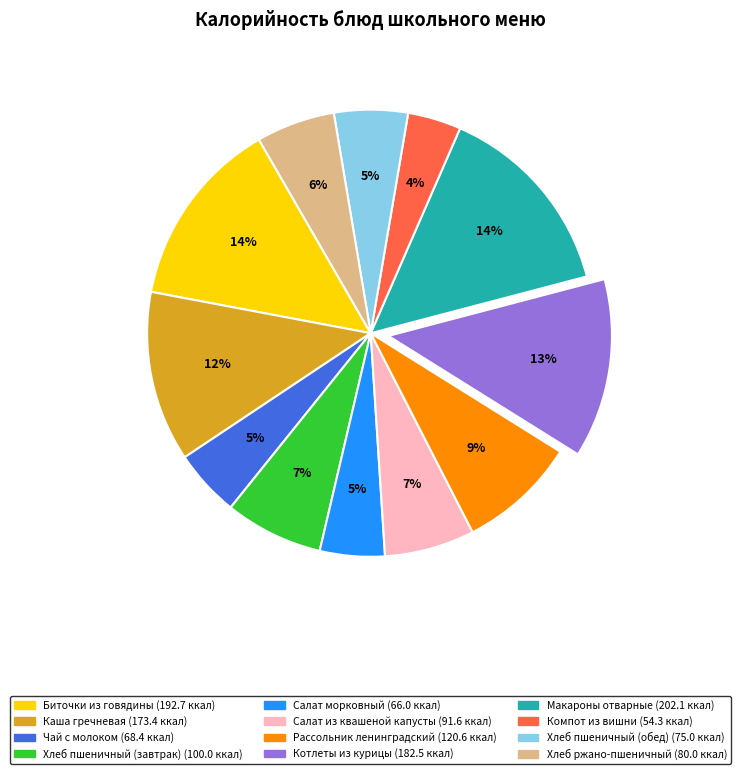

Which has a higher value, Котлеты из курицы or Чай с молоком?

Котлеты из курицы